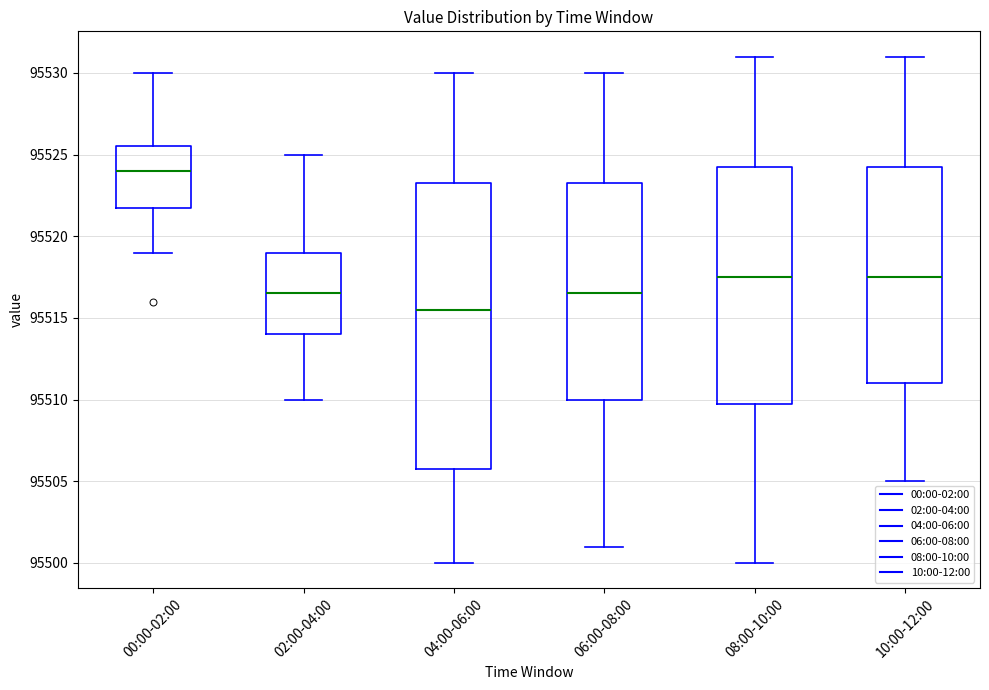

Reading left to right, transcribe this box plot: for each box, give where its median line is, the range the box spans, and where its two whiskers end, as read against the y-axis. The values are not printed on the chart, so give them approximately, as read against the axis.

00:00-02:00: median 95524.0, box 95522.0 to 95525.5, whiskers 95519.0 to 95530.0
02:00-04:00: median 95516.5, box 95514.0 to 95519.0, whiskers 95510.0 to 95525.0
04:00-06:00: median 95515.5, box 95506.0 to 95523.5, whiskers 95500.0 to 95530.0
06:00-08:00: median 95516.5, box 95510.0 to 95523.5, whiskers 95501.0 to 95530.0
08:00-10:00: median 95517.5, box 95510.0 to 95524.5, whiskers 95500.0 to 95531.0
10:00-12:00: median 95517.5, box 95511.0 to 95524.5, whiskers 95505.0 to 95531.0